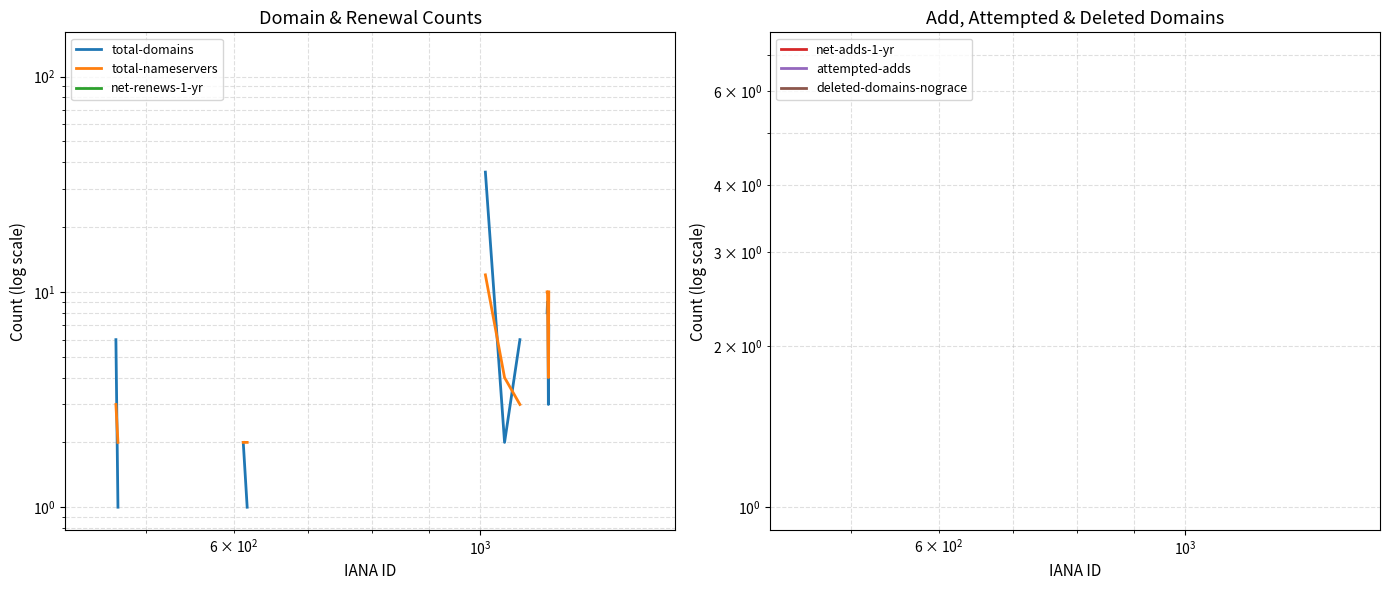

True or false: net-adds-1-yr has more than 2 interior local peaks.

False